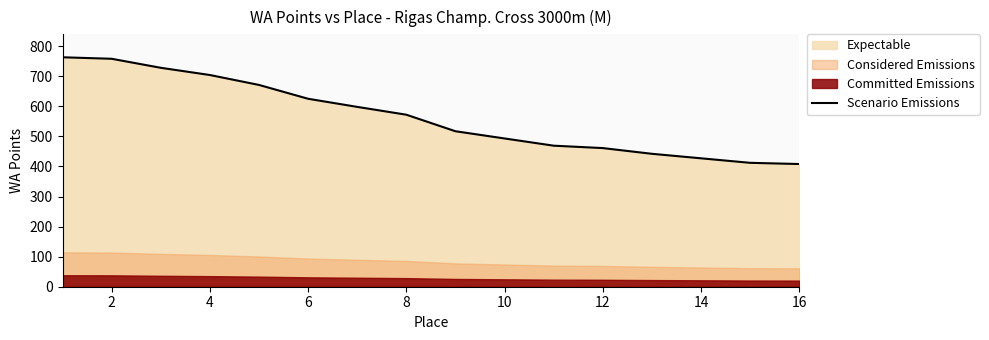

How many lines are shown in the chart?

1